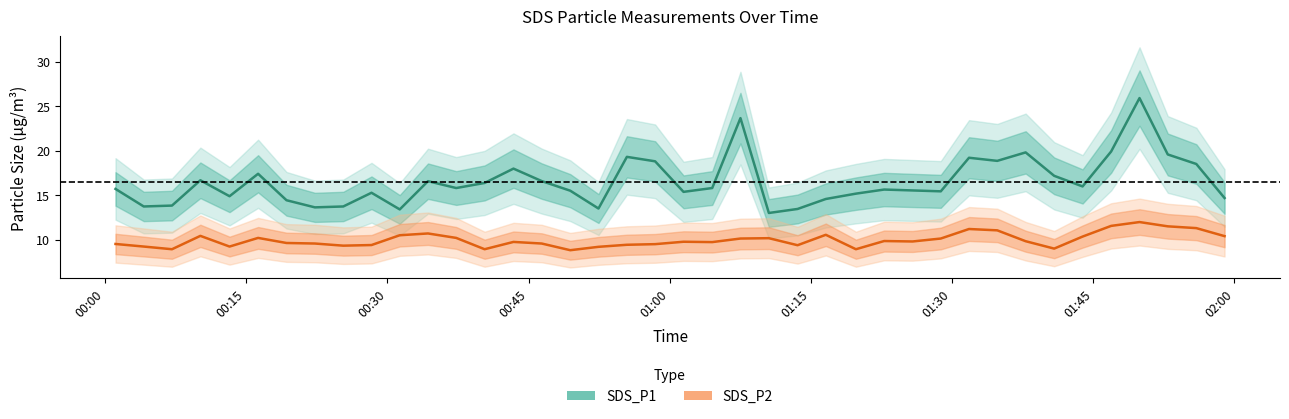

What is the value of the SDS_P1 point at the 8th from the left?

13.6